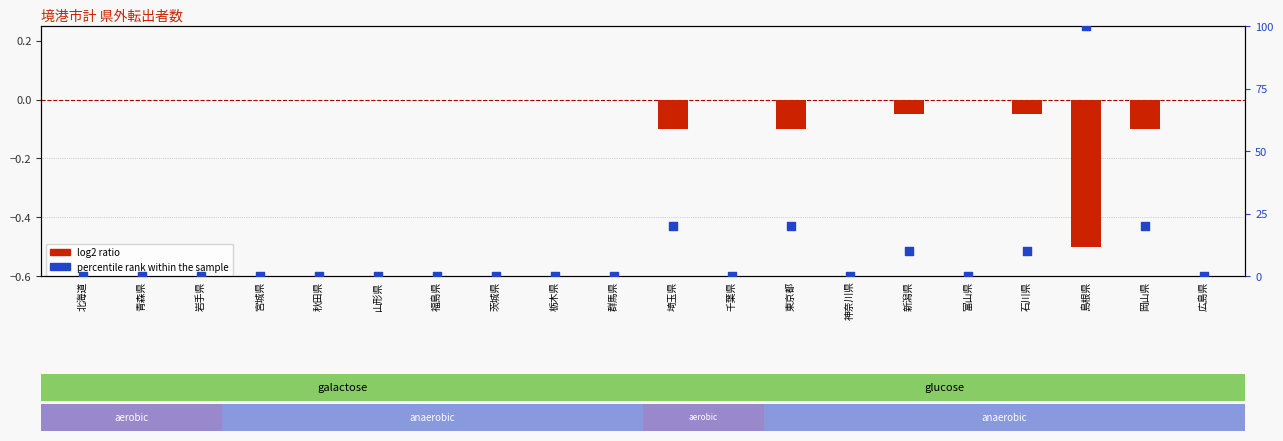

Which series reaches the minimum Y coordinate?

log2 ratio